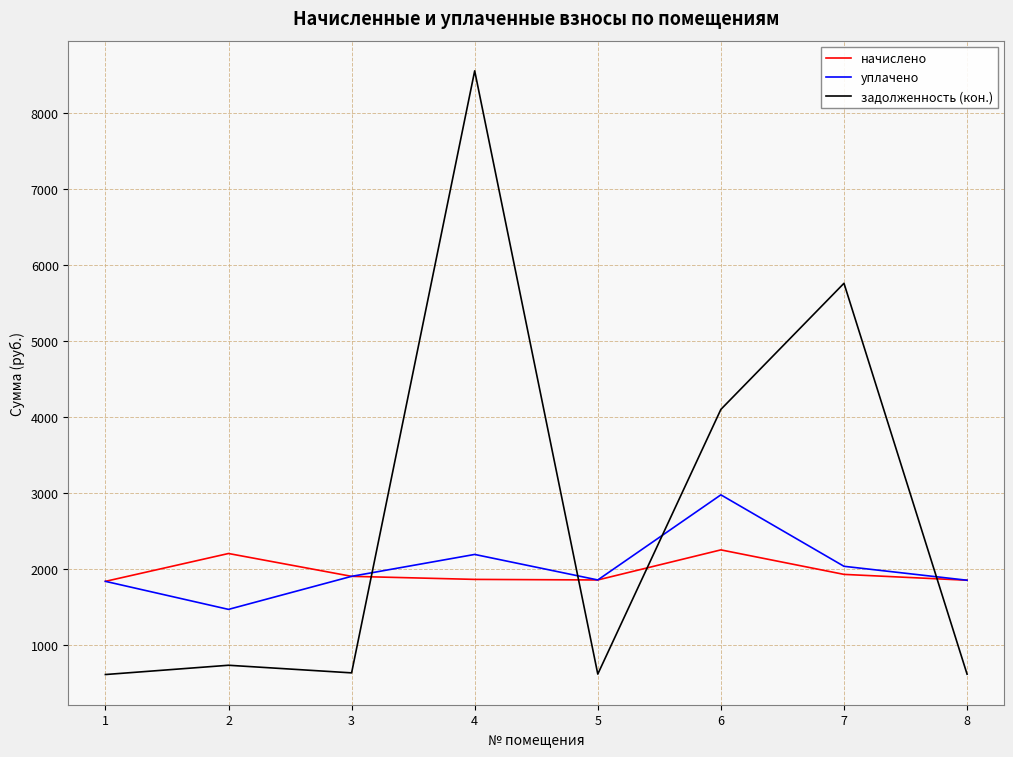

At which category does задолженность (кон.) reach its first local valley?

3